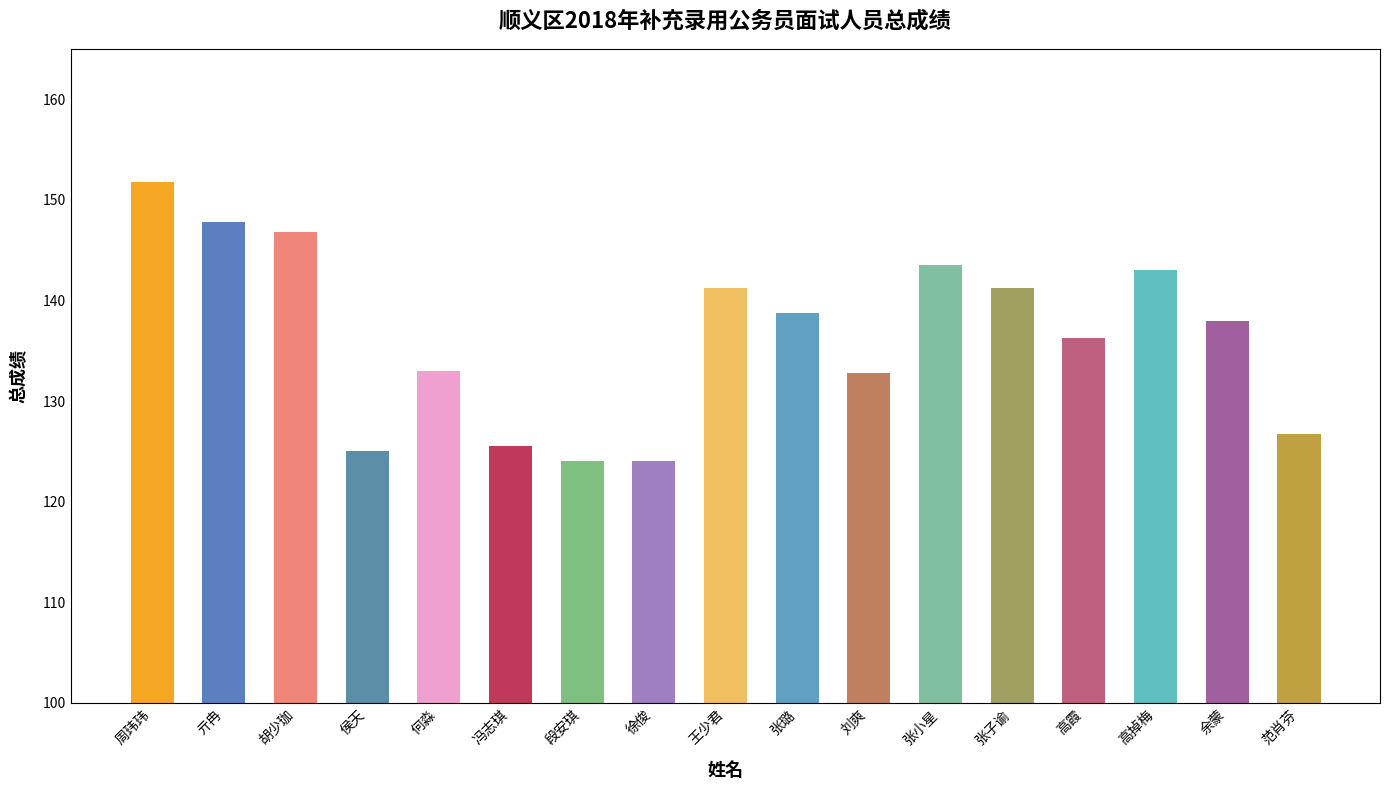

What is the average value?

136.4